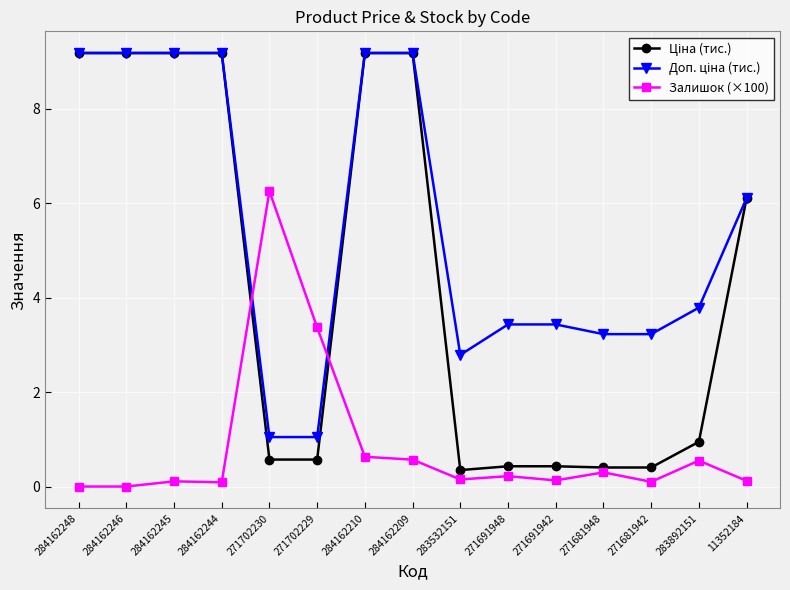

What is the spread (max minus min) of values at 271681948?

2.9